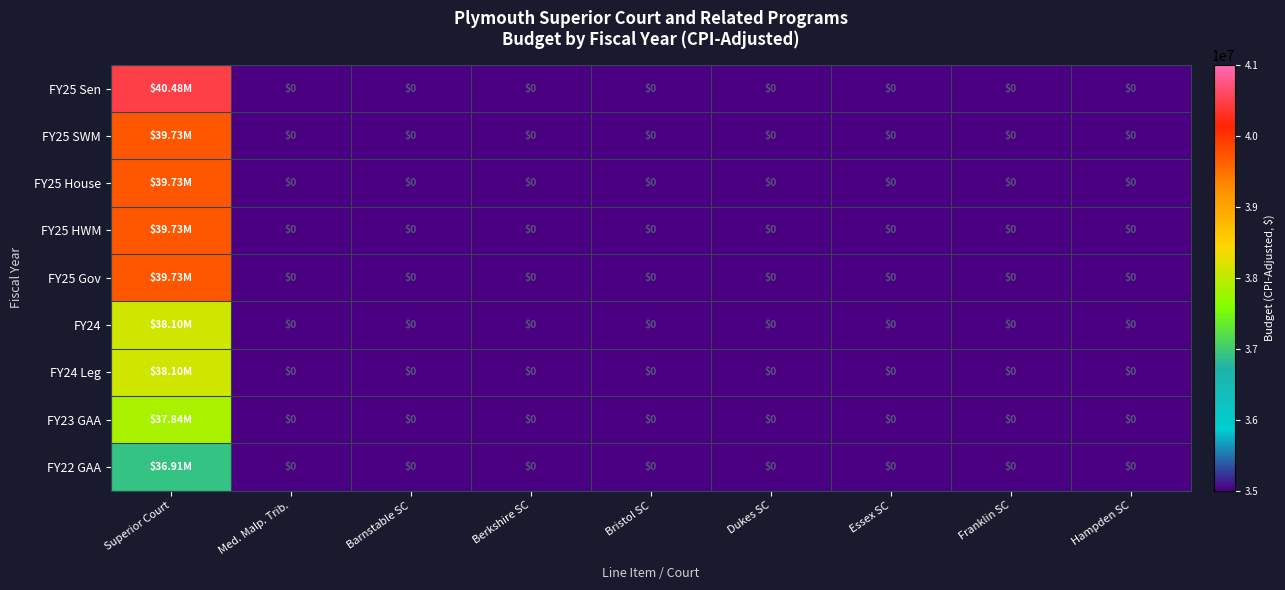

Is it true that FY22 GAA equals 0 at Dukes SC?

True